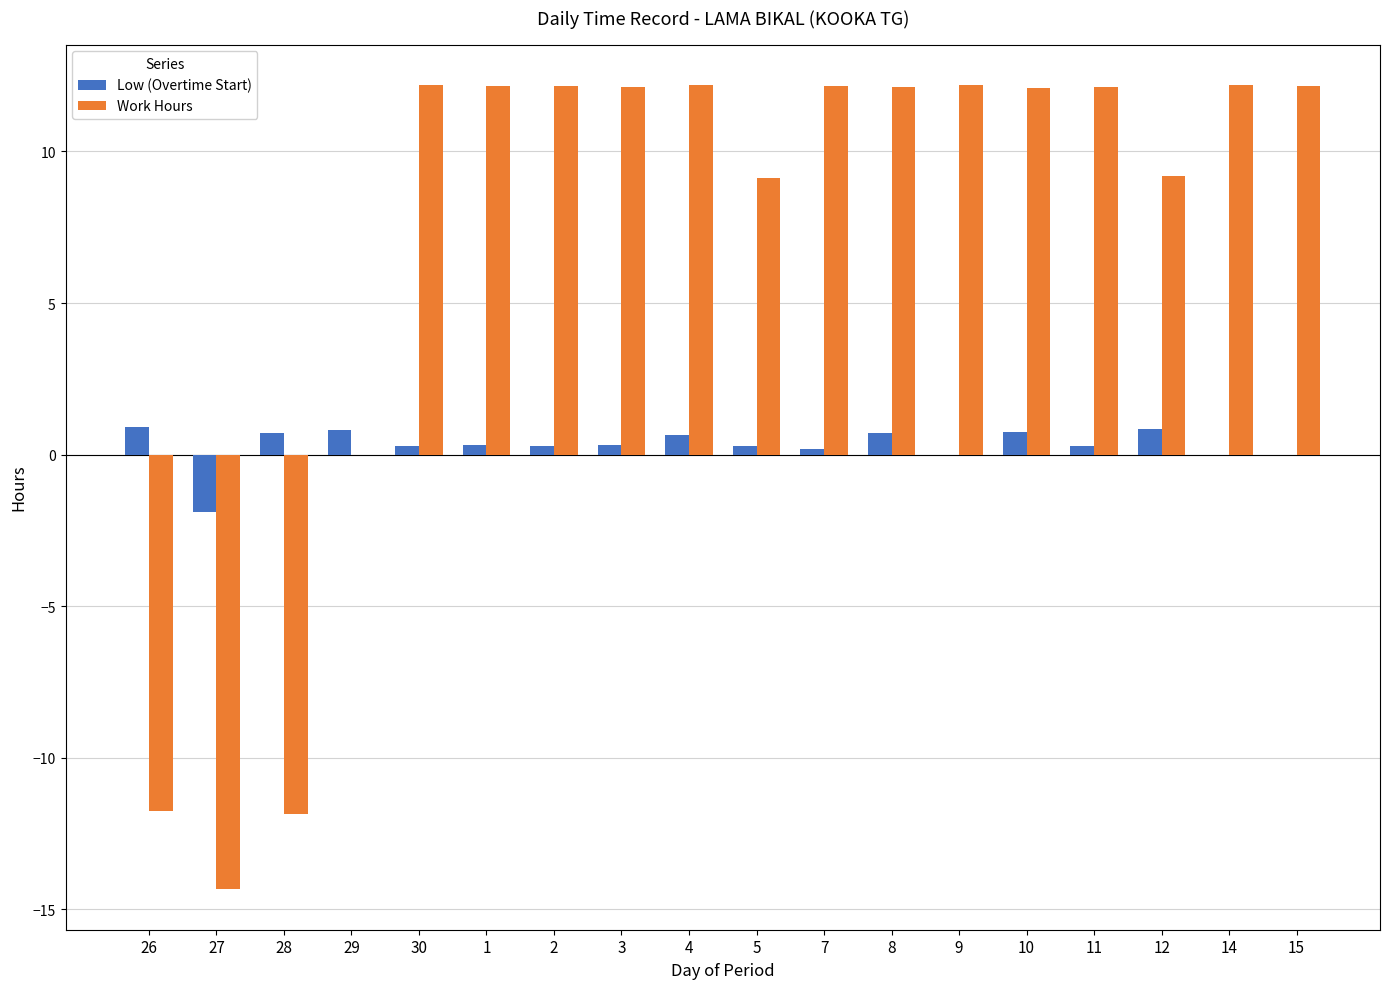

Is the value of Work Hours at 7 greater than the value of Low (Overtime Start) at 27?

Yes